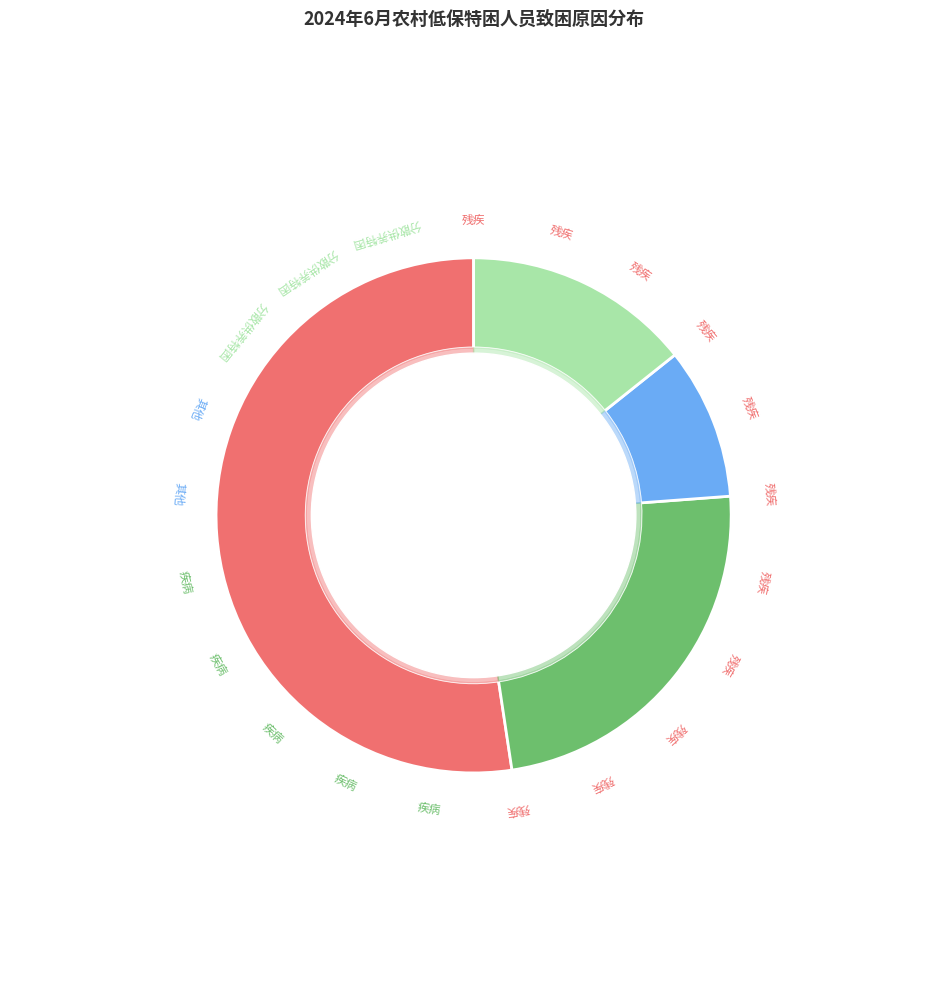

Approximately how many times larger is the value at 残疾 compared to 分散供养特困?

3.7